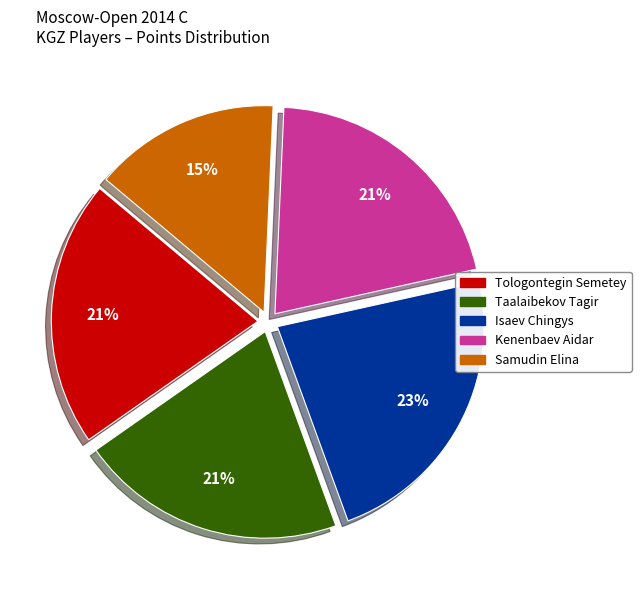

How many segments does this pie chart have?

5